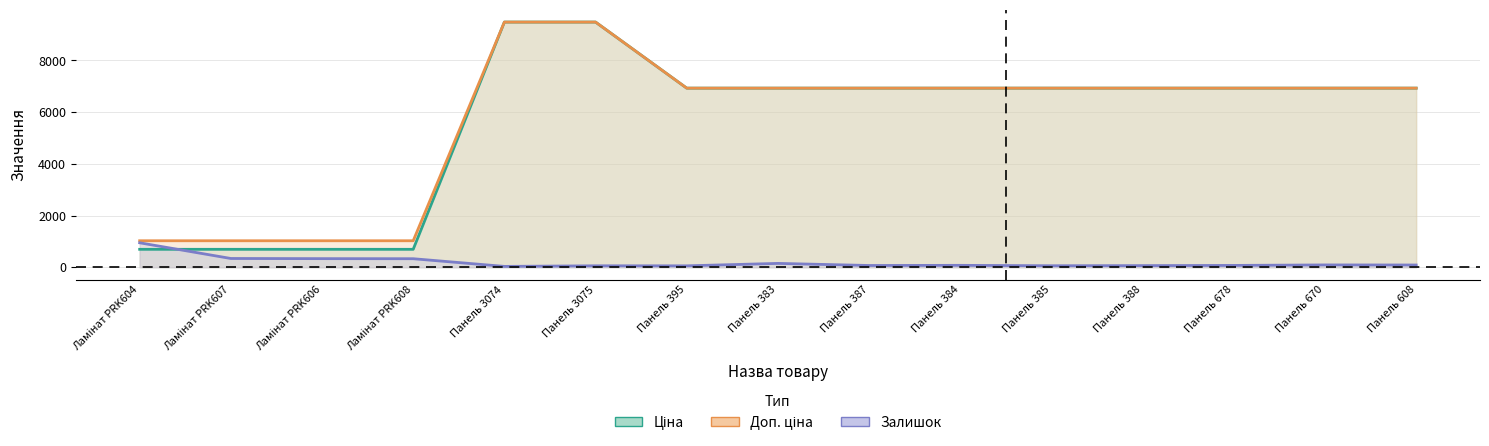

Reading left to right, list all the values displayed in this chart.

Ціна: Ламінат PRK604=693.7	Ламінат PRK607=693.7	Ламінат PRK606=693.7	Ламінат PRK608=693.7	Панель 3074=9480.1	Панель 3075=9480.1	Панель 395=6925.7	Панель 383=6925.7	Панель 387=6925.7	Панель 384=6925.7	Панель 385=6925.7	Панель 388=6925.7	Панель 678=6925.7	Панель 670=6925.7	Панель 608=6925.7
Доп. ціна: Ламінат PRK604=1024.6	Ламінат PRK607=1024.6	Ламінат PRK606=1024.6	Ламінат PRK608=1024.6	Панель 3074=9480.1	Панель 3075=9480.1	Панель 395=6925.7	Панель 383=6925.7	Панель 387=6925.7	Панель 384=6925.7	Панель 385=6925.7	Панель 388=6925.7	Панель 678=6925.7	Панель 670=6925.7	Панель 608=6925.7
Залишок: Ламінат PRK604=946.0	Ламінат PRK607=339.0	Ламінат PRK606=333.0	Ламінат PRK608=330.0	Панель 3074=33.0	Панель 3075=56.0	Панель 395=55.0	Панель 383=149.0	Панель 387=68.0	Панель 384=74.0	Панель 385=58.0	Панель 388=63.0	Панель 678=71.0	Панель 670=90.0	Панель 608=87.0